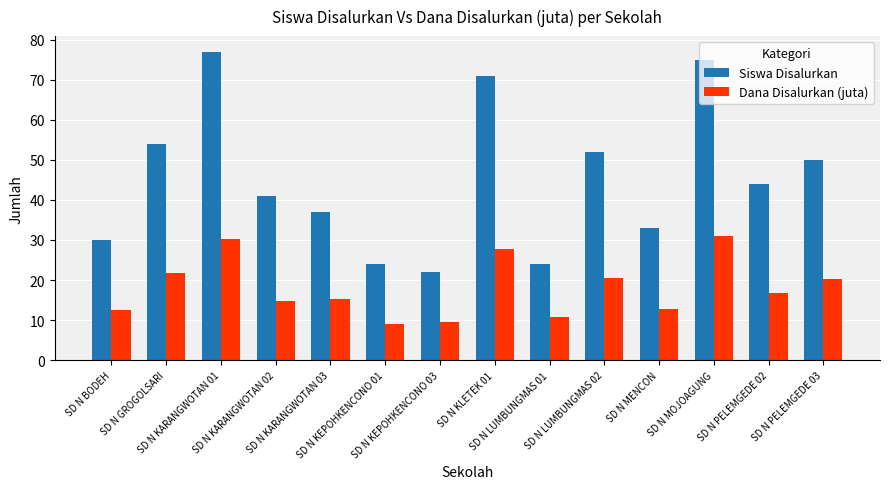

At which category does the chart reach its peak across all series?

SD N KARANGWOTAN 01